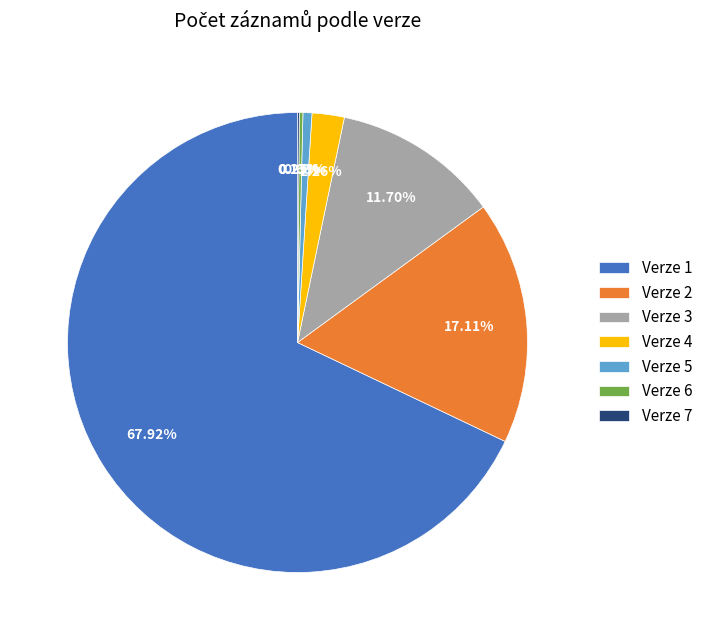

Is Verze 1 the majority of the pie?

Yes